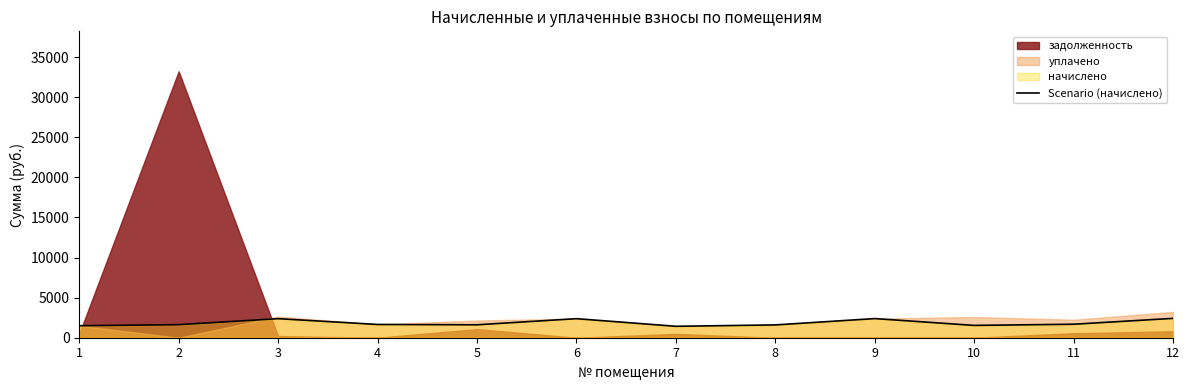

Reading right to left, what are all the values shown in this chart?

2412.2	1682.7	1536.1	2386.6	1598.4	1426.1	2375.6	1613.0	1653.4	2375.6	1627.7	1495.7